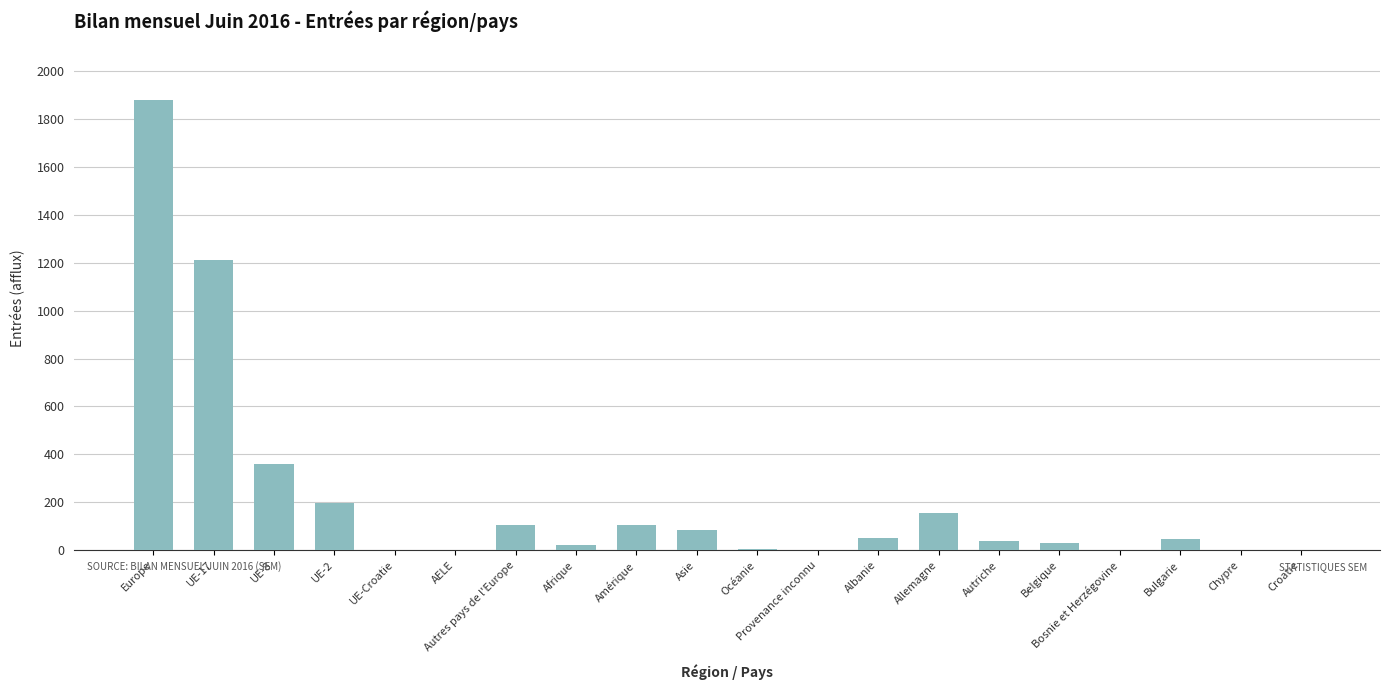

Is it true that the value at UE-2 is 82?

False